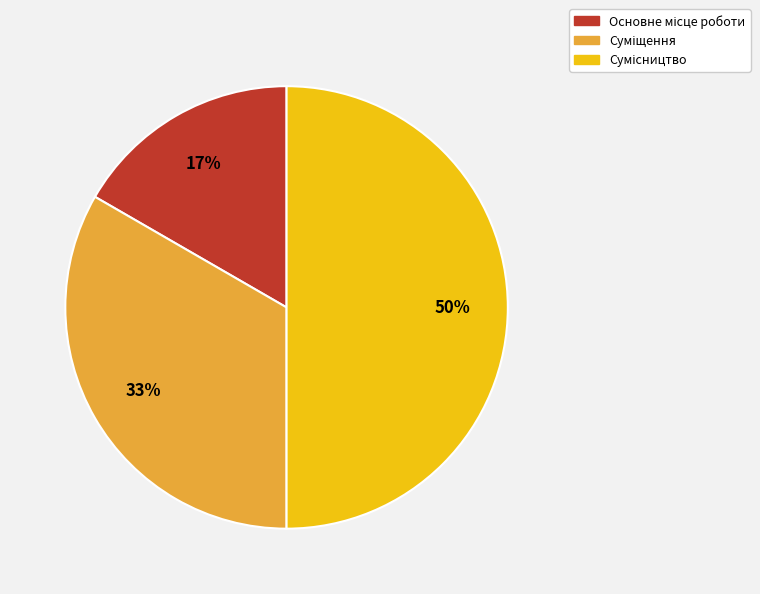

To the nearest percent, what is the difference between the largest and smallest slice percentages?

33%